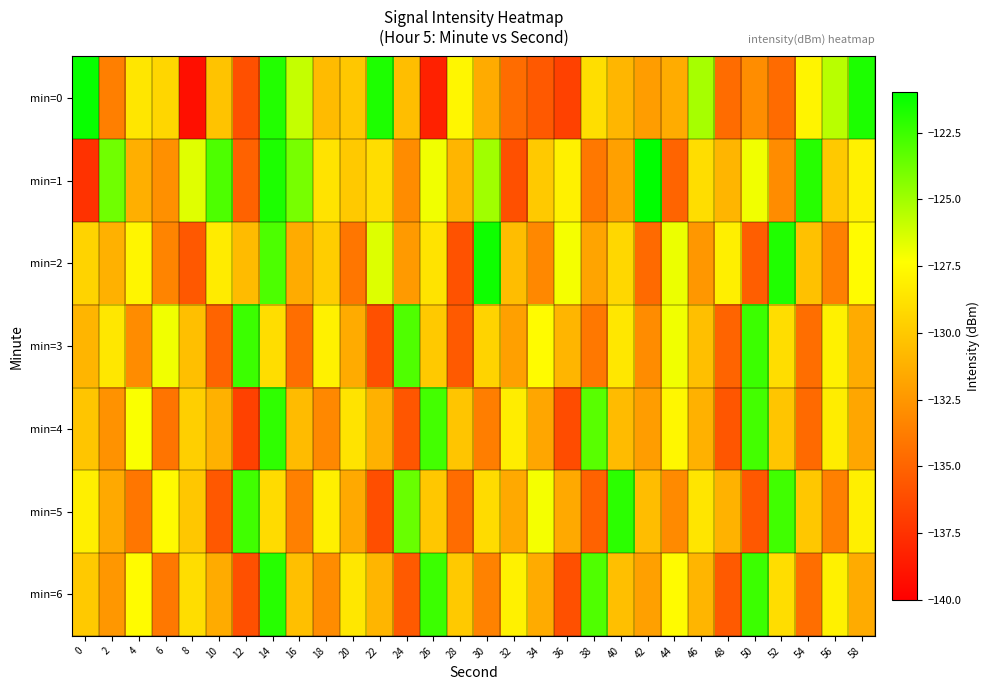

How many data points does each series have?

30